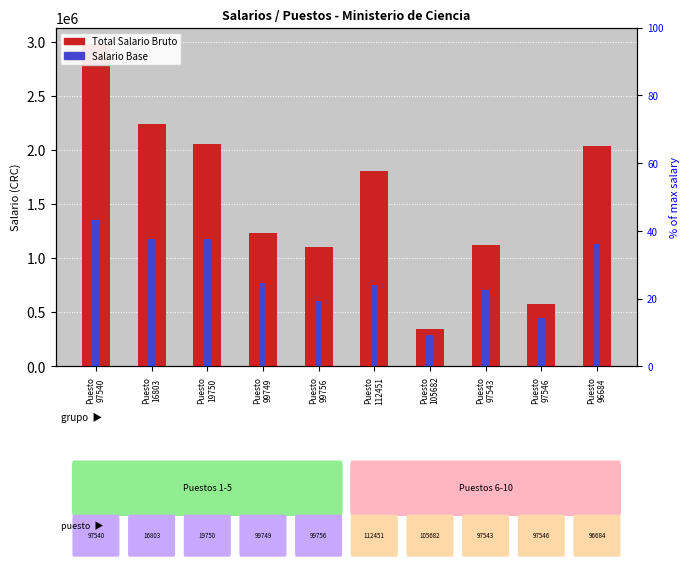

Reading right to left, transcribe all the data shown in this chart.

Total Salario Bruto: 2032486.0	572028.0	1125088.0	342372.0	1801442.5	1104419.0	1229428.5	2058076.5	2239407.5	2981368.5
Salario Base: 1127300.0	449850.0	702400.0	287500.0	748700.0	603100.0	768250.0	1174950.0	1174950.0	1357300.0